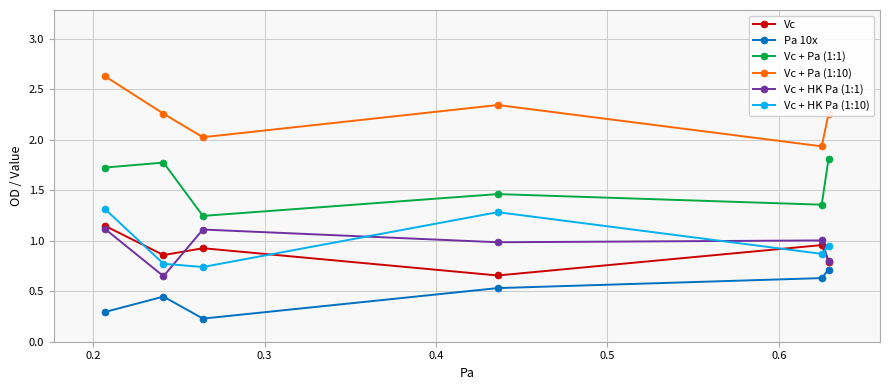

In Vc, how many points are higher than both neighbors (excluding endpoints)?

2